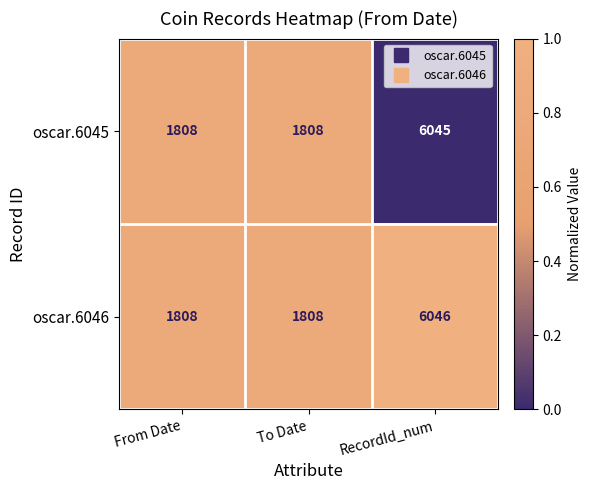

What is the greatest value displayed?

6046